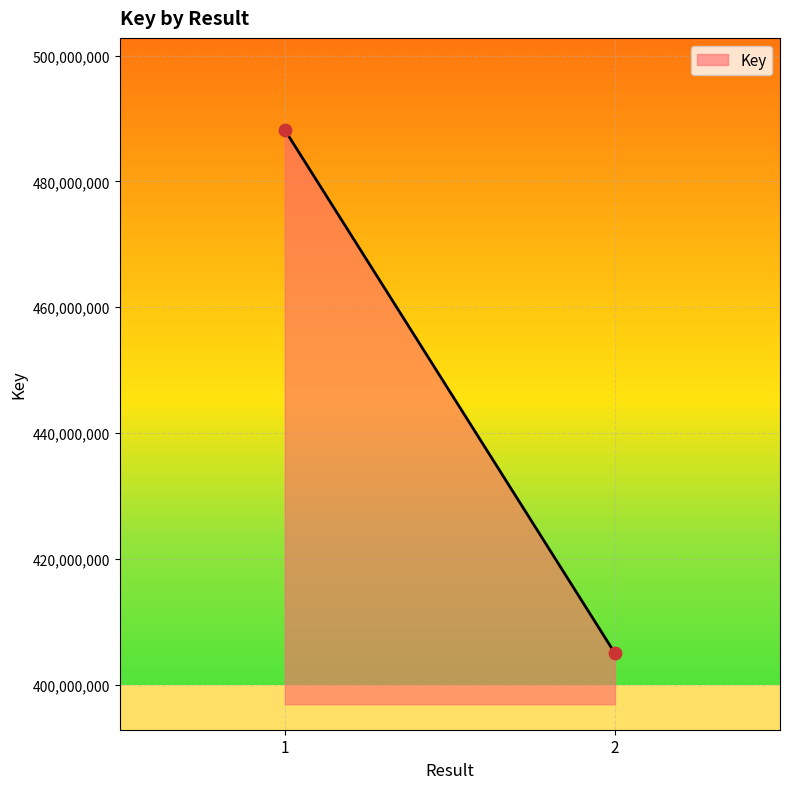

What is the range of Y values (max minus min)?

83191429